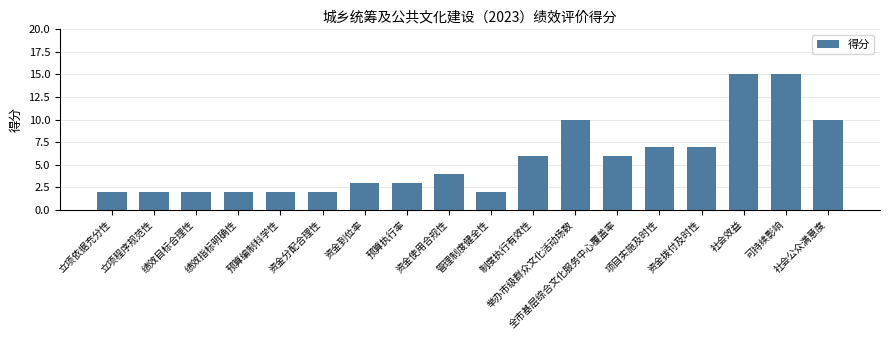

Between 举办市级群众文化活动场数 and 立项程序规范性, which is larger?

举办市级群众文化活动场数